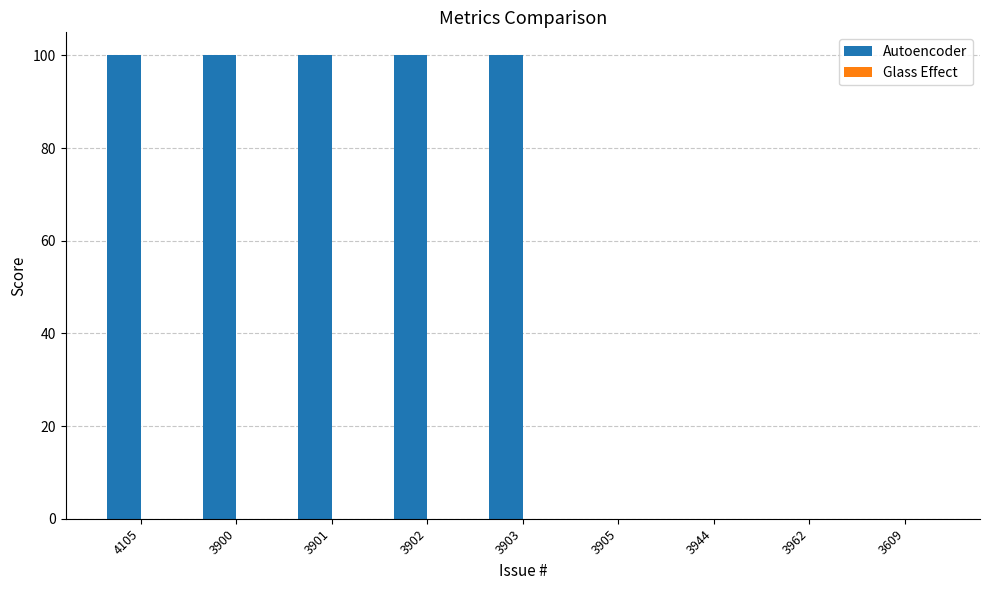

What is the sum of all values?

500